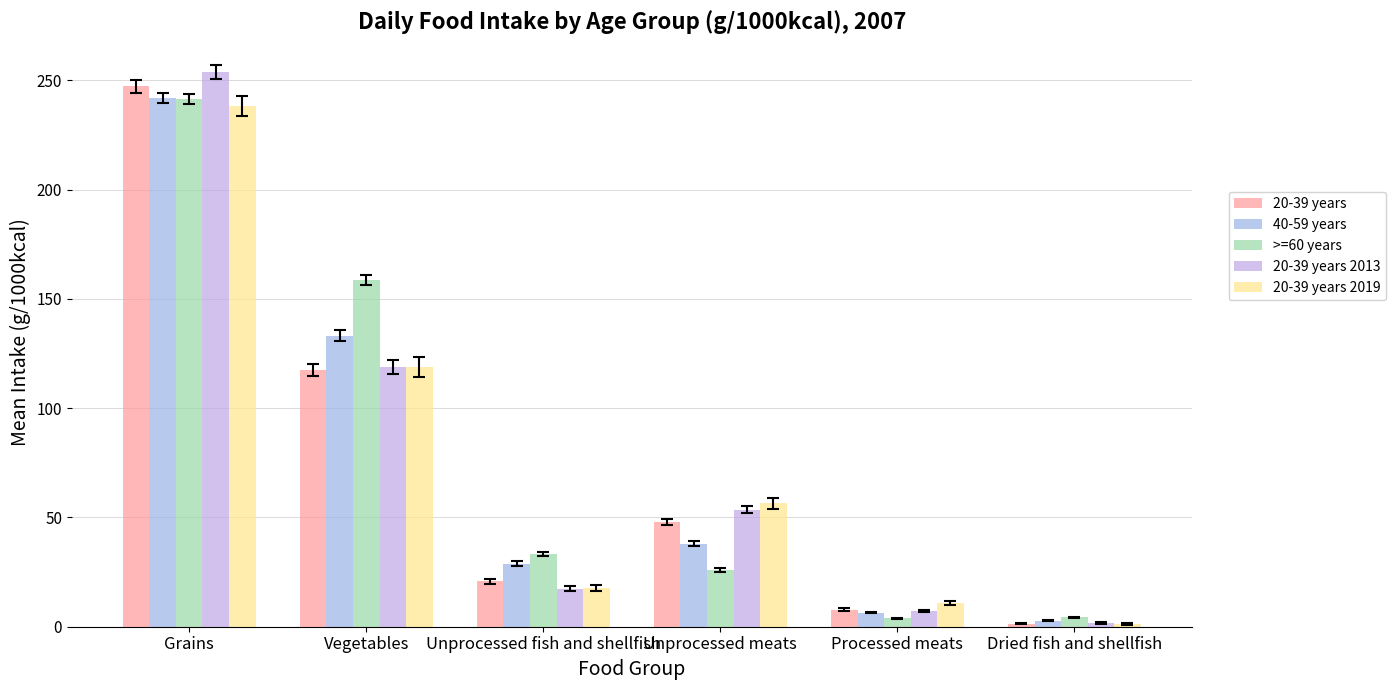

How many bars are there in total?

30